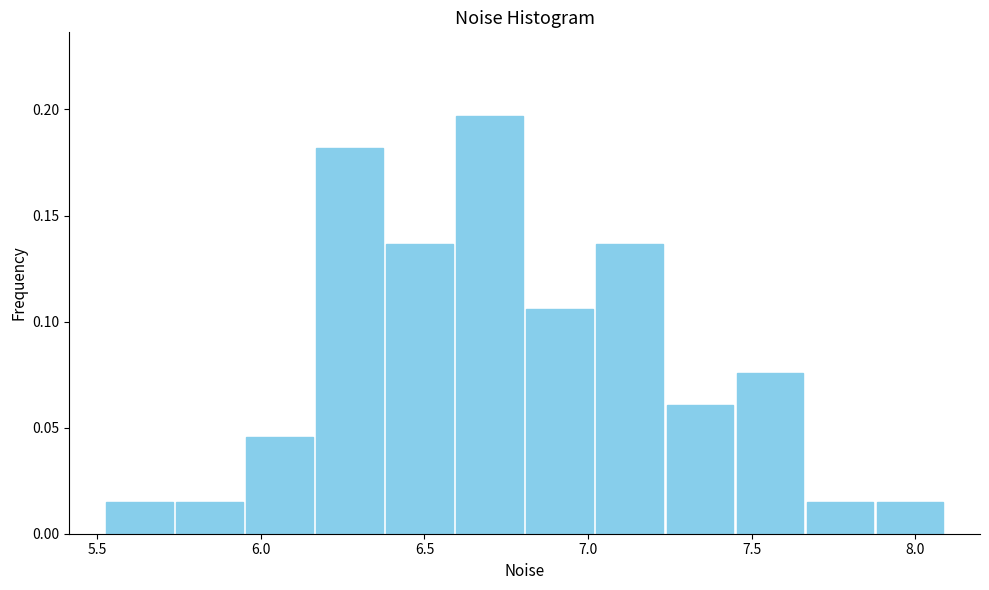

Reading left to right, list every bar in this chart as the range it spans on the x-axis followed by its height. Neither the bar edges nor the heights are printed on the chart, so give them approximately, as read against the axes.

5.50 to 5.75: 0.015
5.75 to 5.95: 0.015
5.95 to 6.15: 0.045
6.15 to 6.40: 0.180
6.40 to 6.60: 0.135
6.60 to 6.80: 0.195
6.80 to 7.00: 0.105
7.00 to 7.25: 0.135
7.25 to 7.45: 0.060
7.45 to 7.65: 0.075
7.65 to 7.90: 0.015
7.90 to 8.10: 0.015